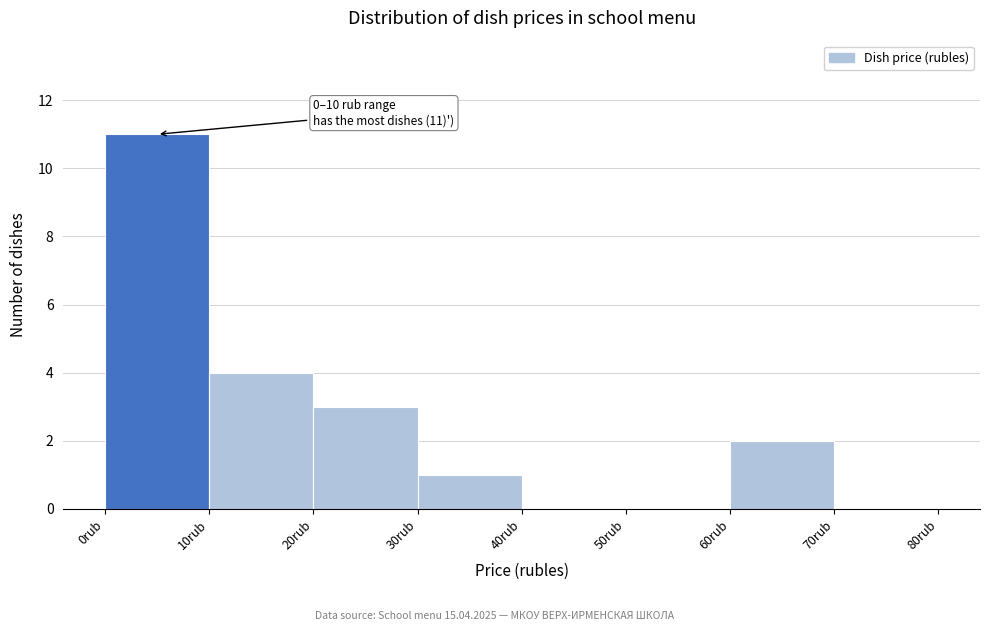

Over which range of the x-axis is the bar tallest?

0 to 10